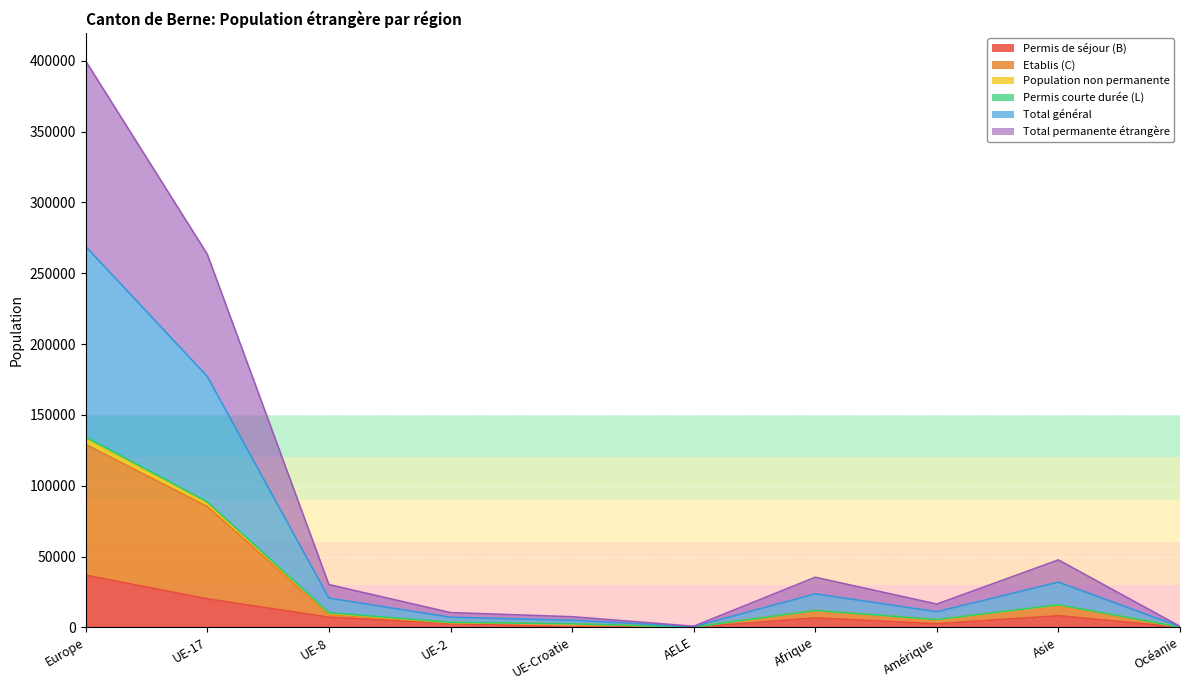

At which category does Total permanente étrangère reach its first local peak?

Afrique